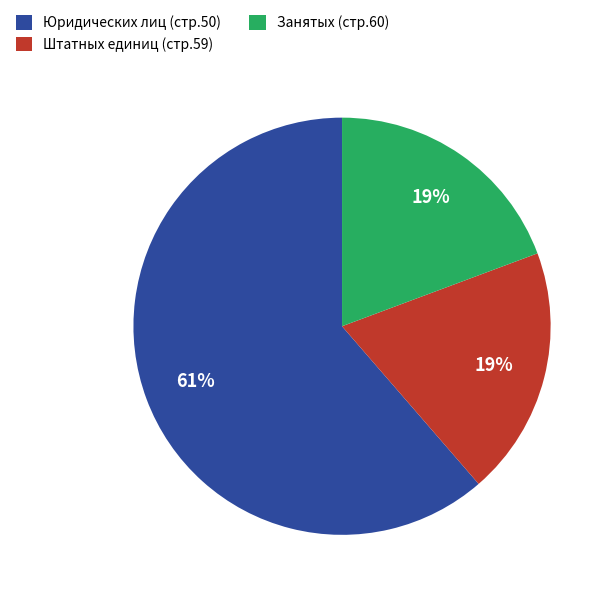

How many slices are in this pie chart?

3